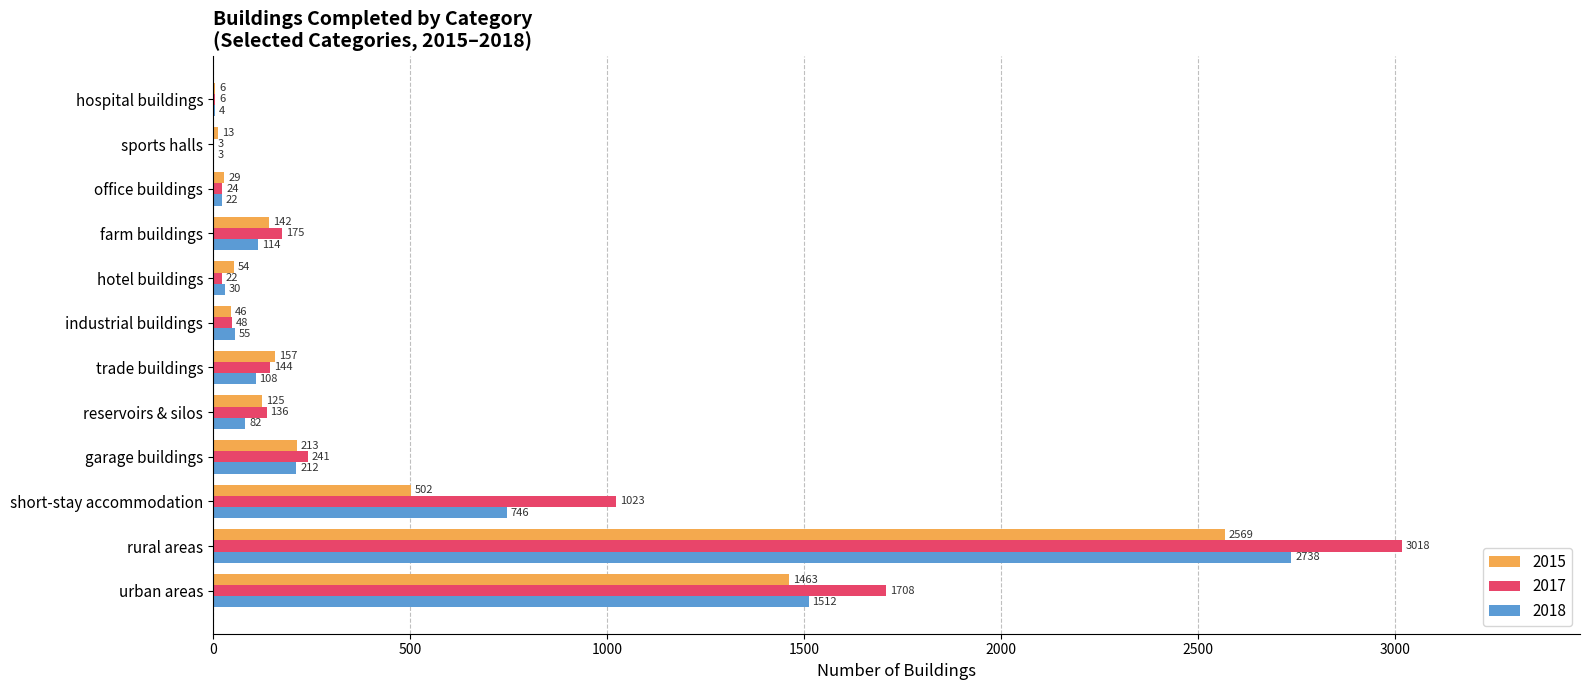

Which label corresponds to the largest value in the chart?

rural areas